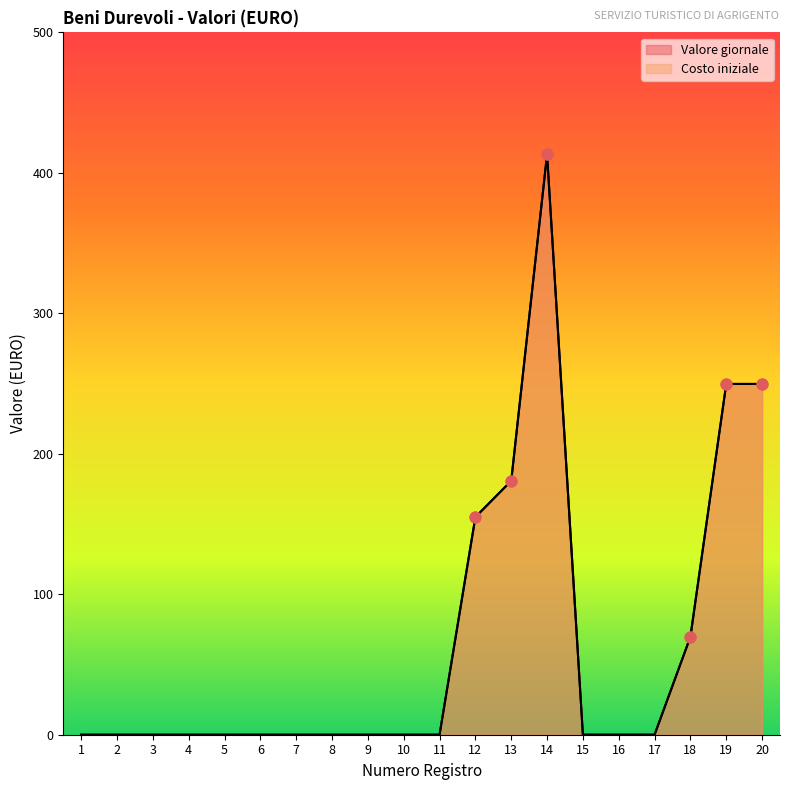

At which category is the sum across all series the highest?

14